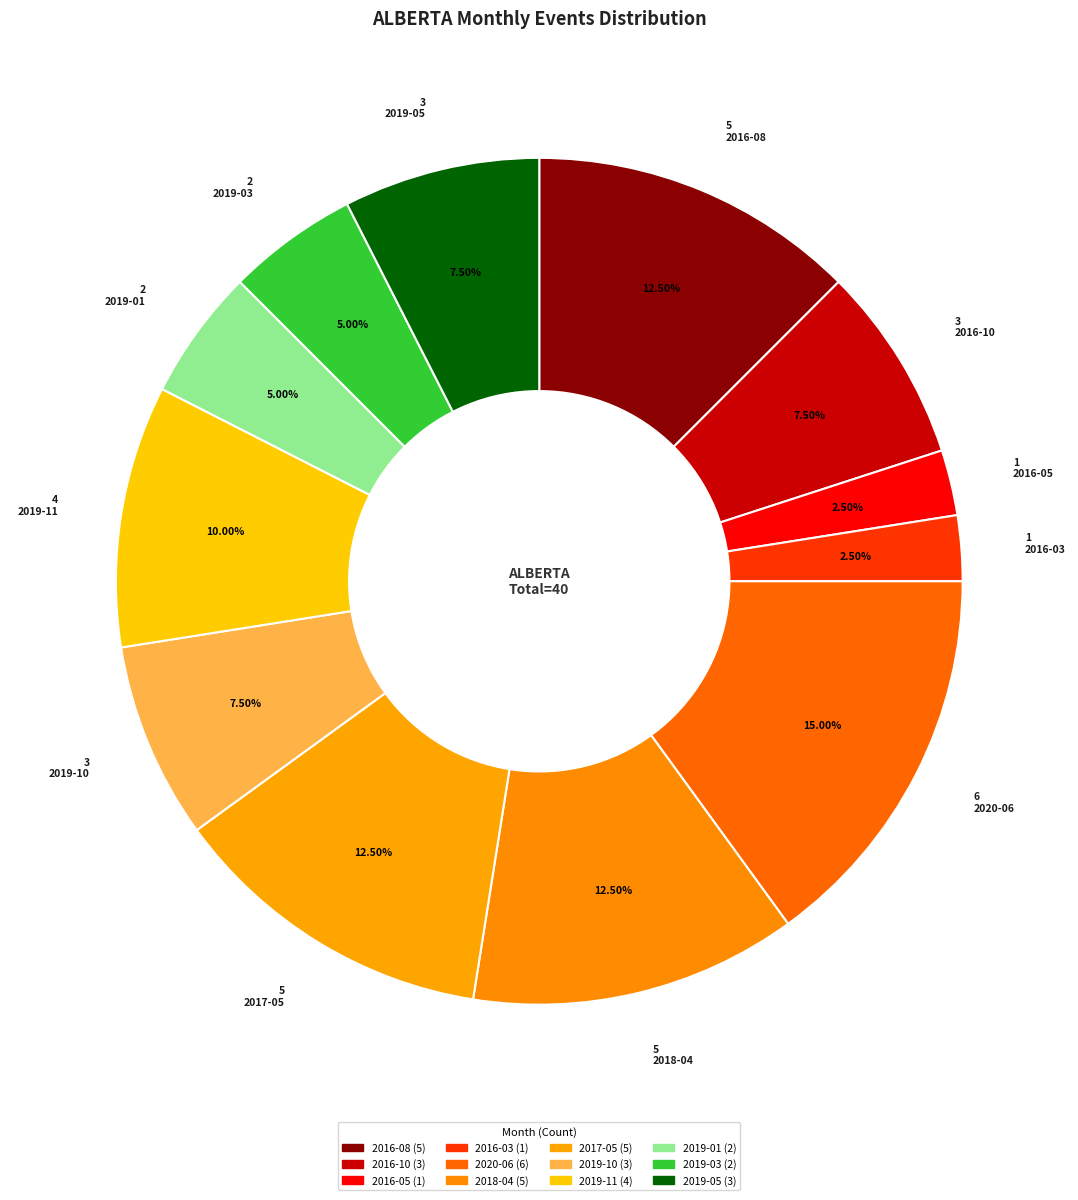

To the nearest percent, what portion does 2016-05 represent?

2%